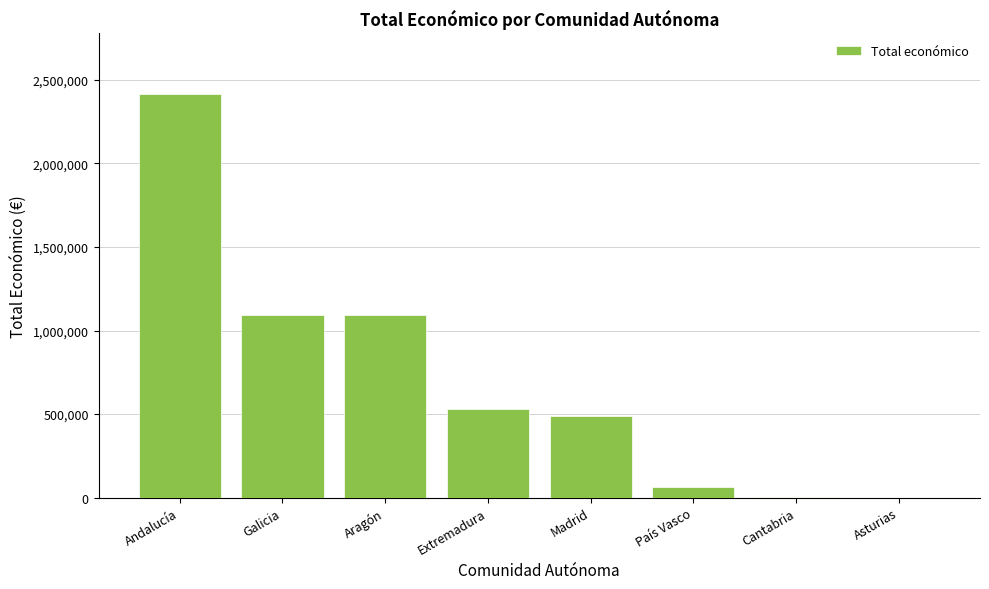

What is the change in value from Andalucía to Aragón?

-1322289